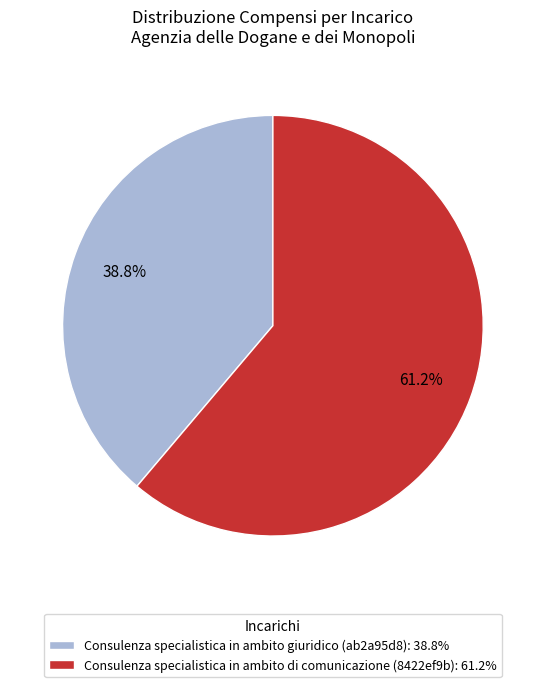

Which slice is the smallest?

Consulenza specialistica in ambito giuridico (ab2a95d8)